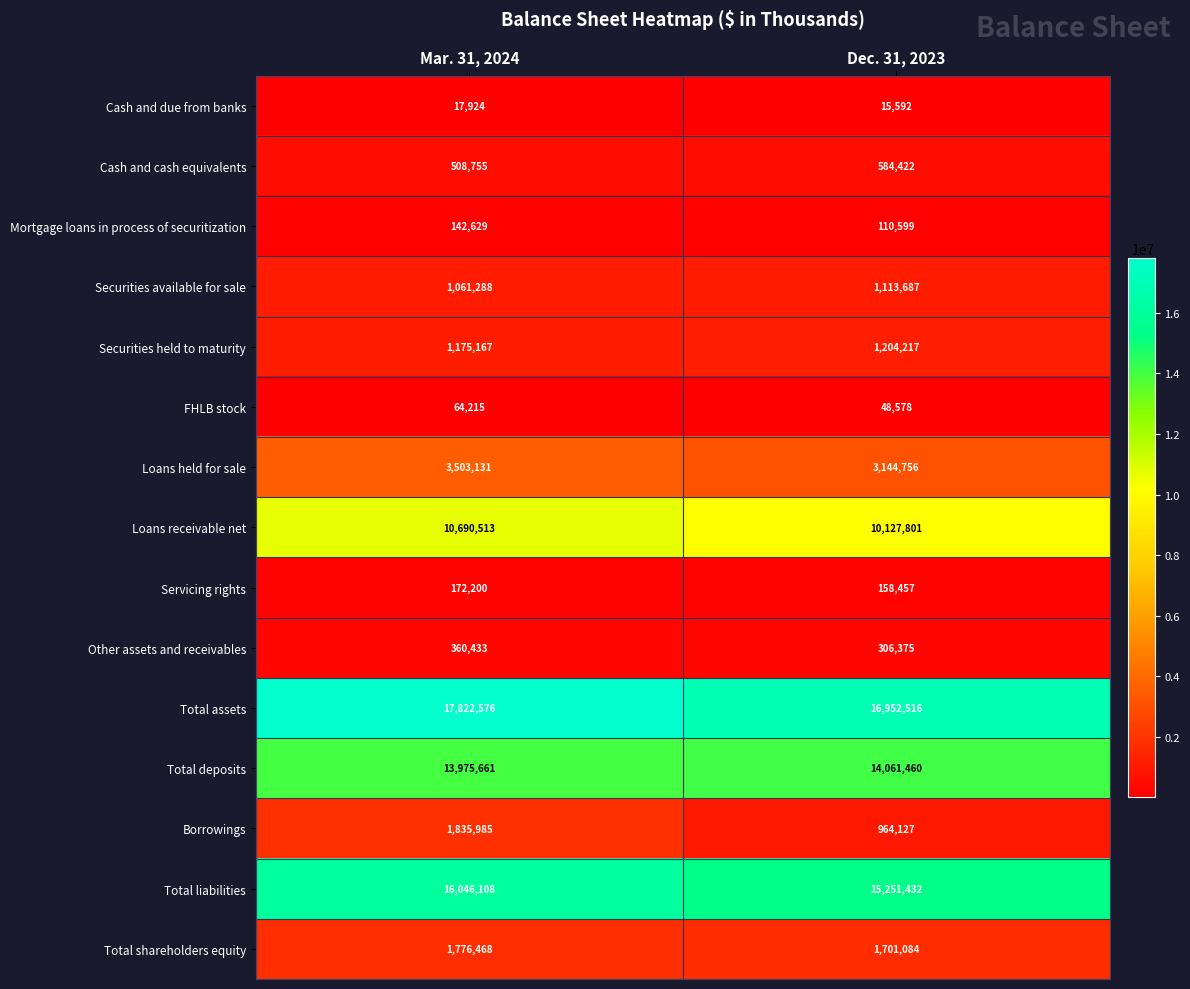

Reading right to left, transcribe all the data shown in this chart.

Cash and due from banks: Dec. 31, 2023=15592	Mar. 31, 2024=17924
Cash and cash equivalents: Dec. 31, 2023=584422	Mar. 31, 2024=508755
Mortgage loans in process of securitization: Dec. 31, 2023=110599	Mar. 31, 2024=142629
Securities available for sale: Dec. 31, 2023=1113687	Mar. 31, 2024=1061288
Securities held to maturity: Dec. 31, 2023=1204217	Mar. 31, 2024=1175167
FHLB stock: Dec. 31, 2023=48578	Mar. 31, 2024=64215
Loans held for sale: Dec. 31, 2023=3144756	Mar. 31, 2024=3503131
Loans receivable net: Dec. 31, 2023=10127801	Mar. 31, 2024=10690513
Servicing rights: Dec. 31, 2023=158457	Mar. 31, 2024=172200
Other assets and receivables: Dec. 31, 2023=306375	Mar. 31, 2024=360433
Total assets: Dec. 31, 2023=16952516	Mar. 31, 2024=17822576
Total deposits: Dec. 31, 2023=14061460	Mar. 31, 2024=13975661
Borrowings: Dec. 31, 2023=964127	Mar. 31, 2024=1835985
Total liabilities: Dec. 31, 2023=15251432	Mar. 31, 2024=16046108
Total shareholders equity: Dec. 31, 2023=1701084	Mar. 31, 2024=1776468